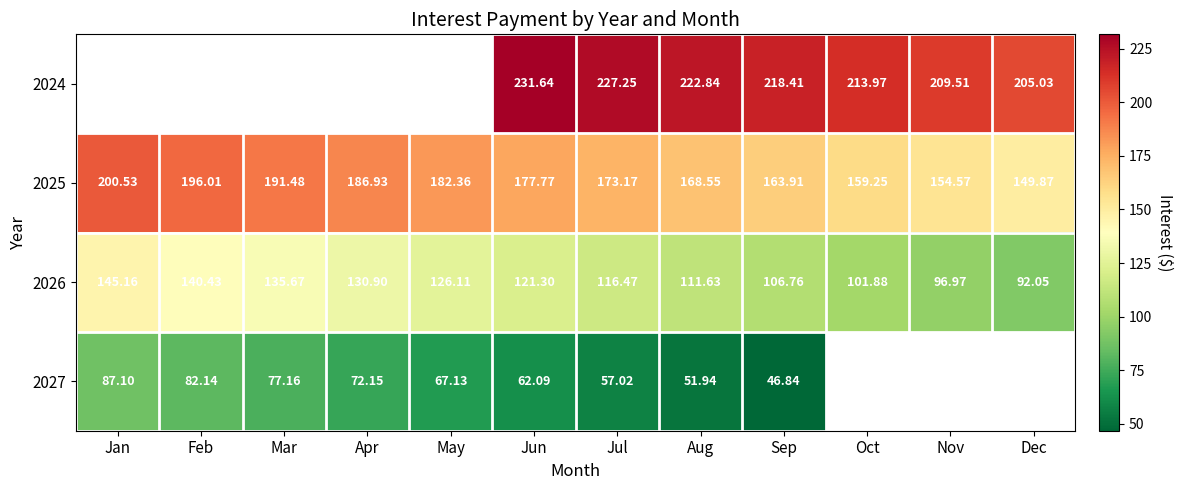

Where is 2026 nearest to the value 118?

Jul